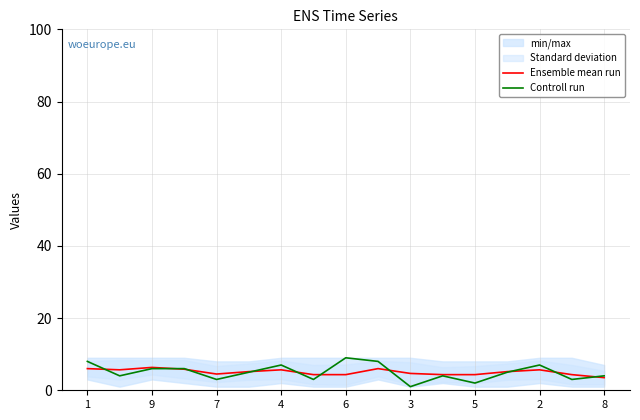

How many data points in Ensemble mean run are less than 5?

8